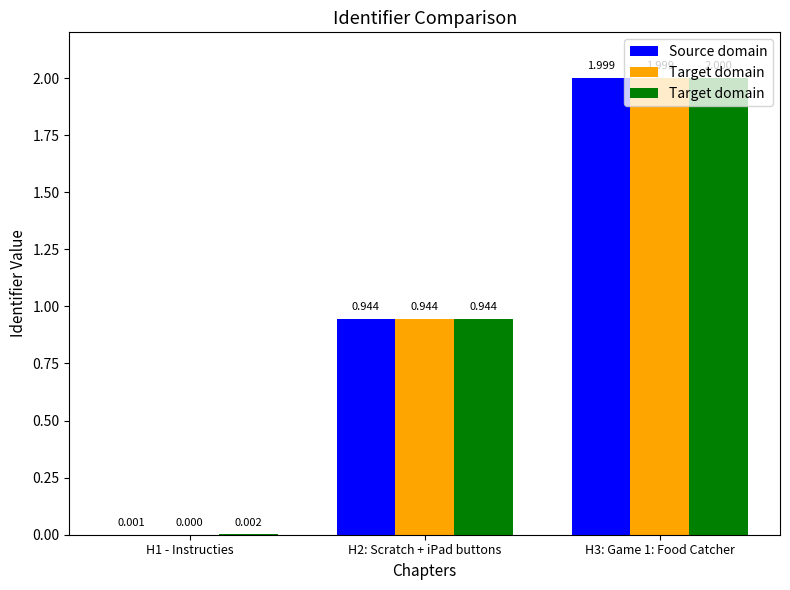

How many categories are shown in the chart?

3